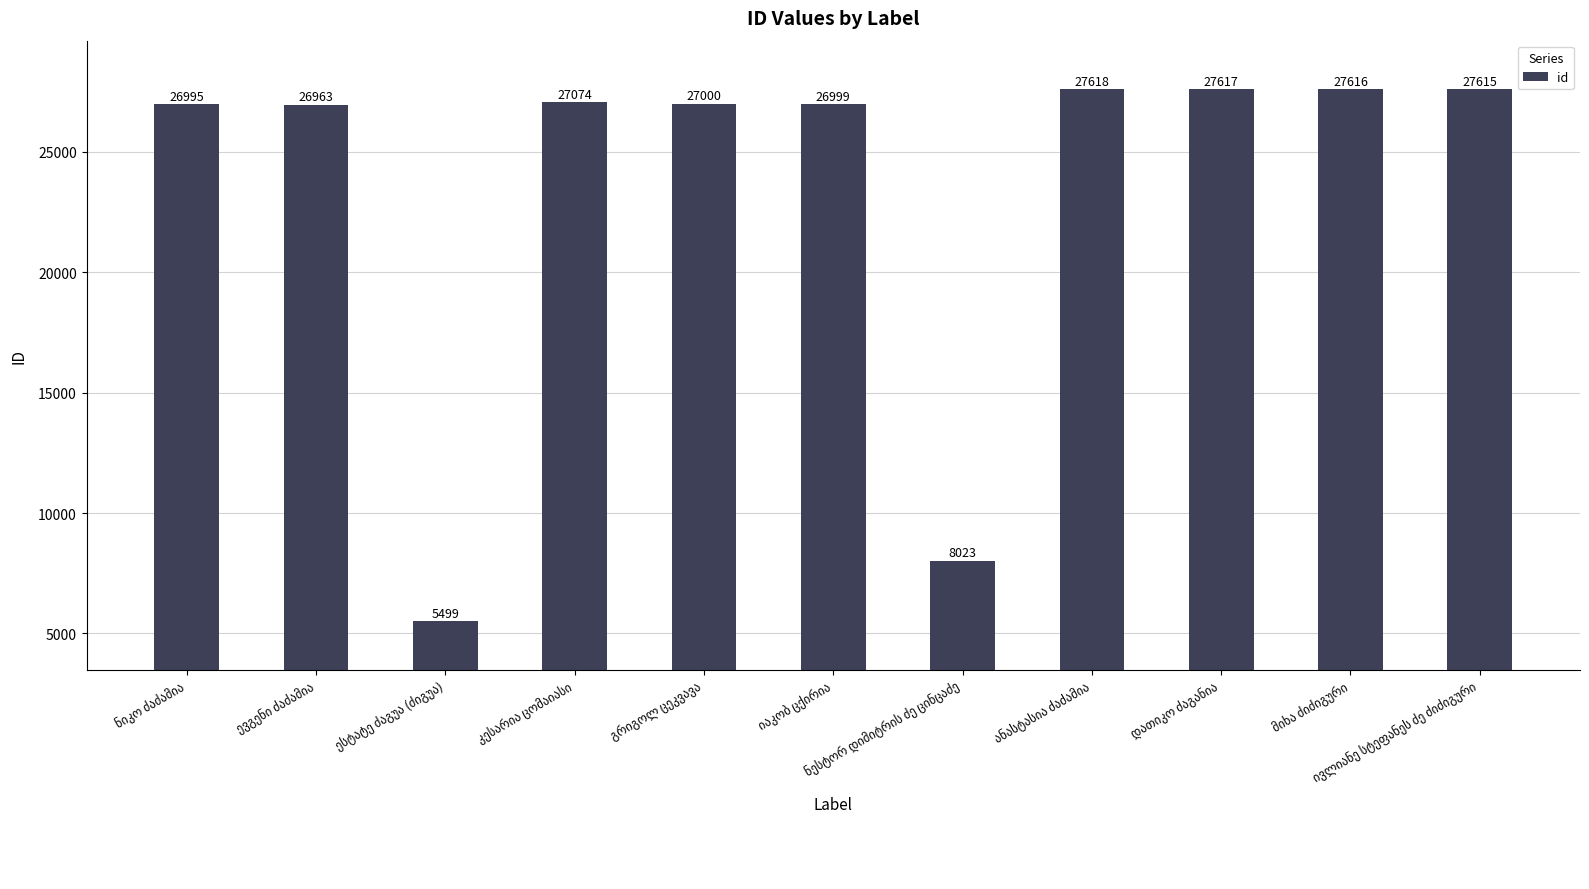

How many data points are less than 27000?

5